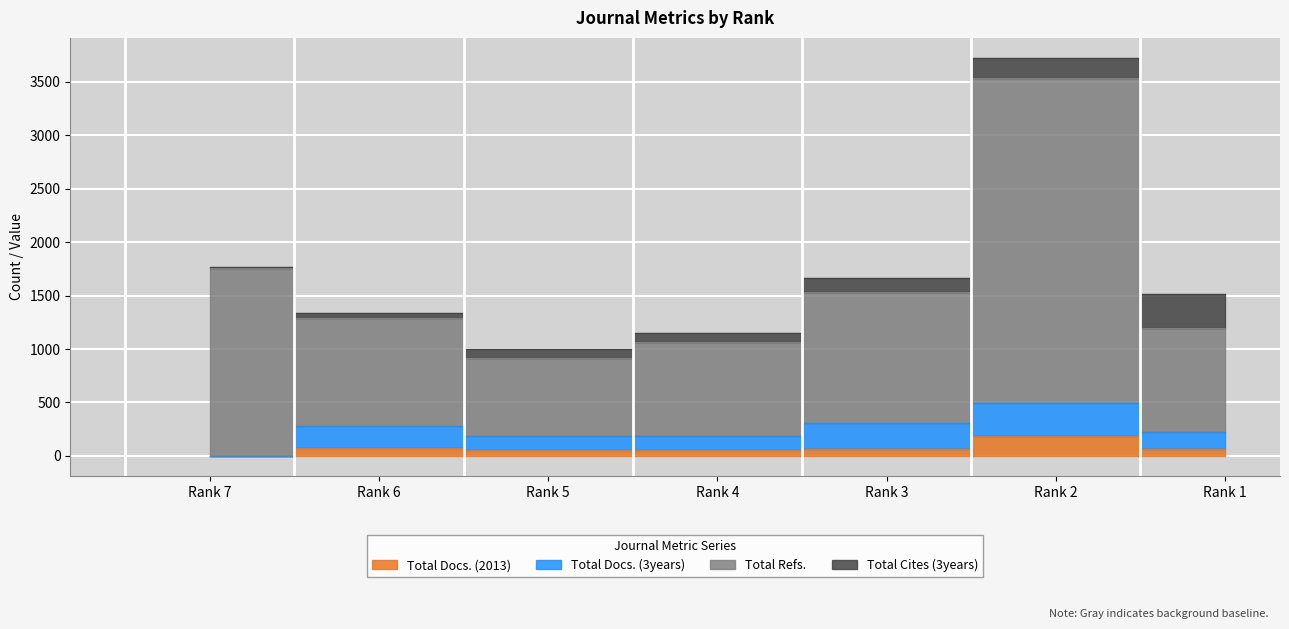

The Total Docs. (3years) series shows 116 at Rank 5. True or false?

False